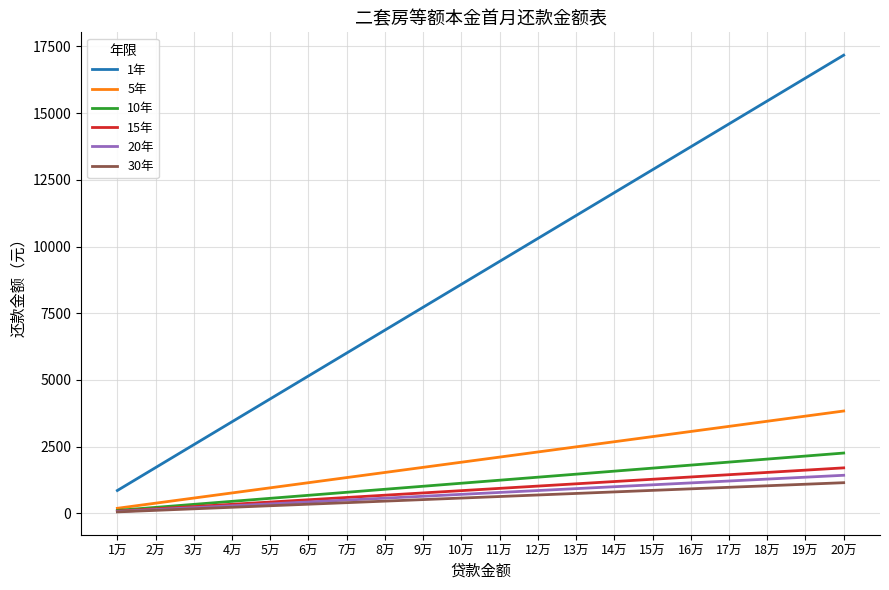

Is this an area chart (filled region under the line)?

No